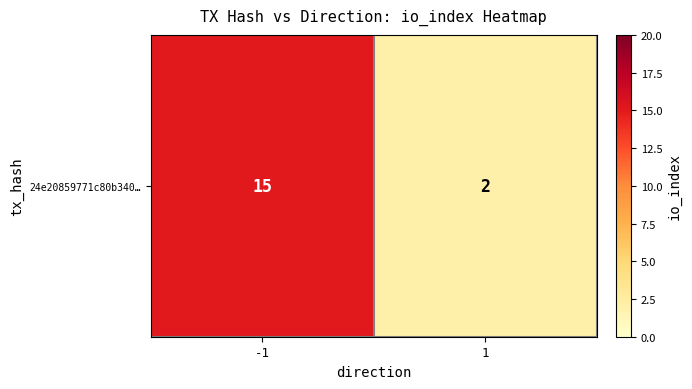

Which has a higher value, -1 or 1?

-1